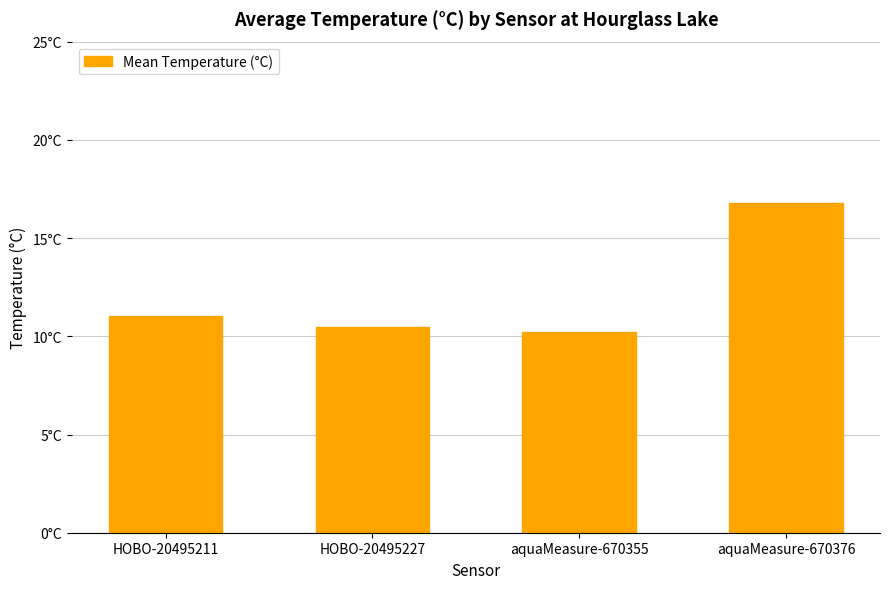

Are the bars horizontal?

No